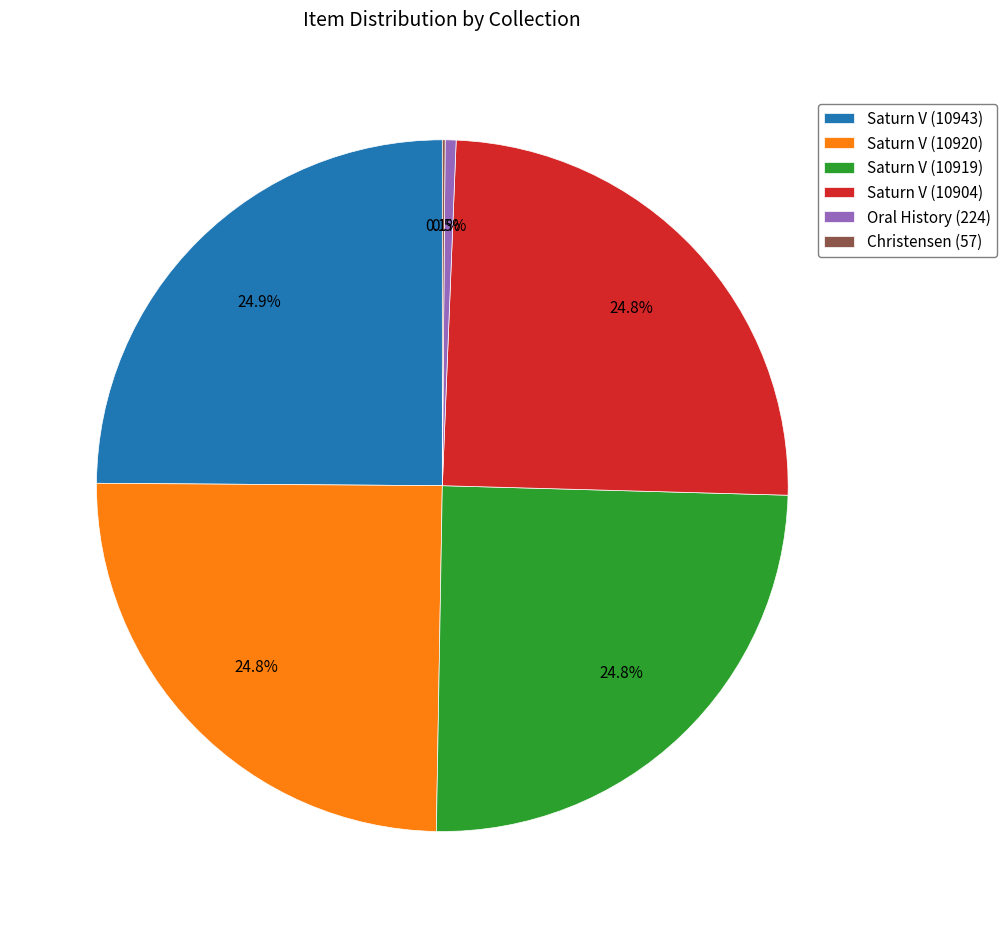

What percentage is NOT represented by Saturn V (10943)?

75.1%